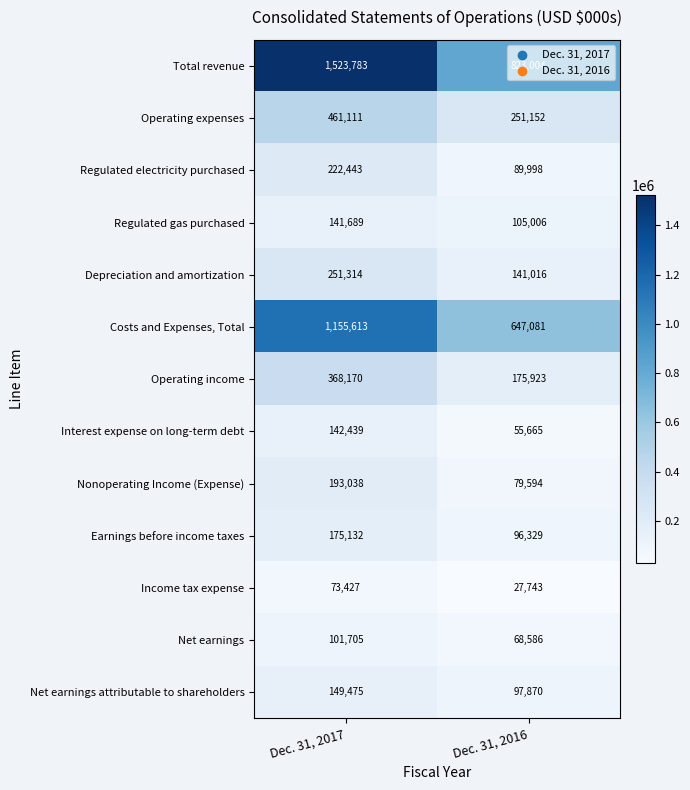

At how many categories does at least one series exceed 747960?

2